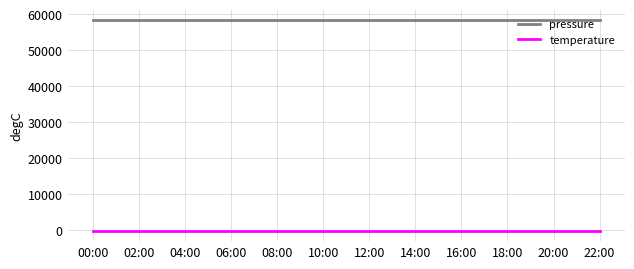

Count the number of categories in the chart.

12